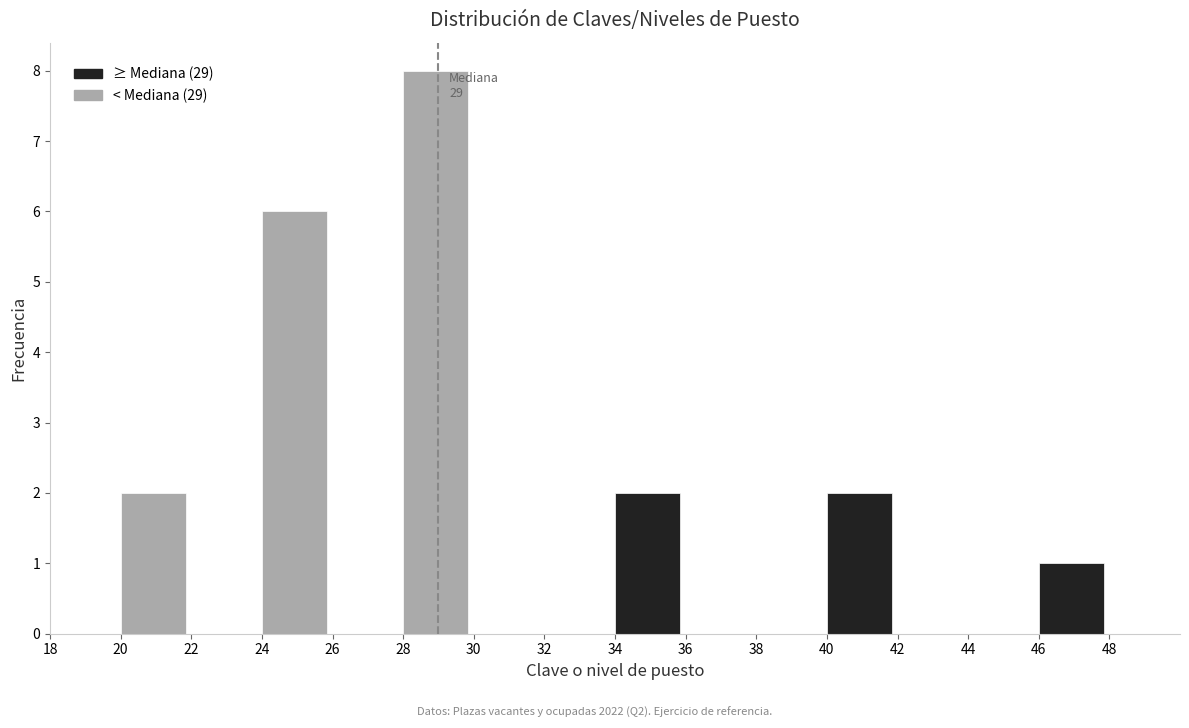

Which range on the x-axis has the tallest bar?

28 to 30